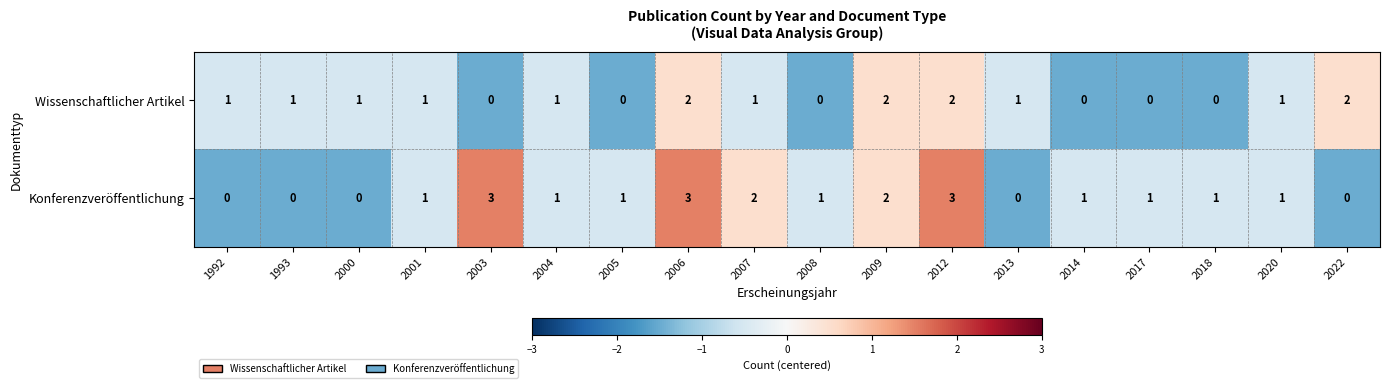

Which series has the widest spread of values?

Konferenzveröffentlichung